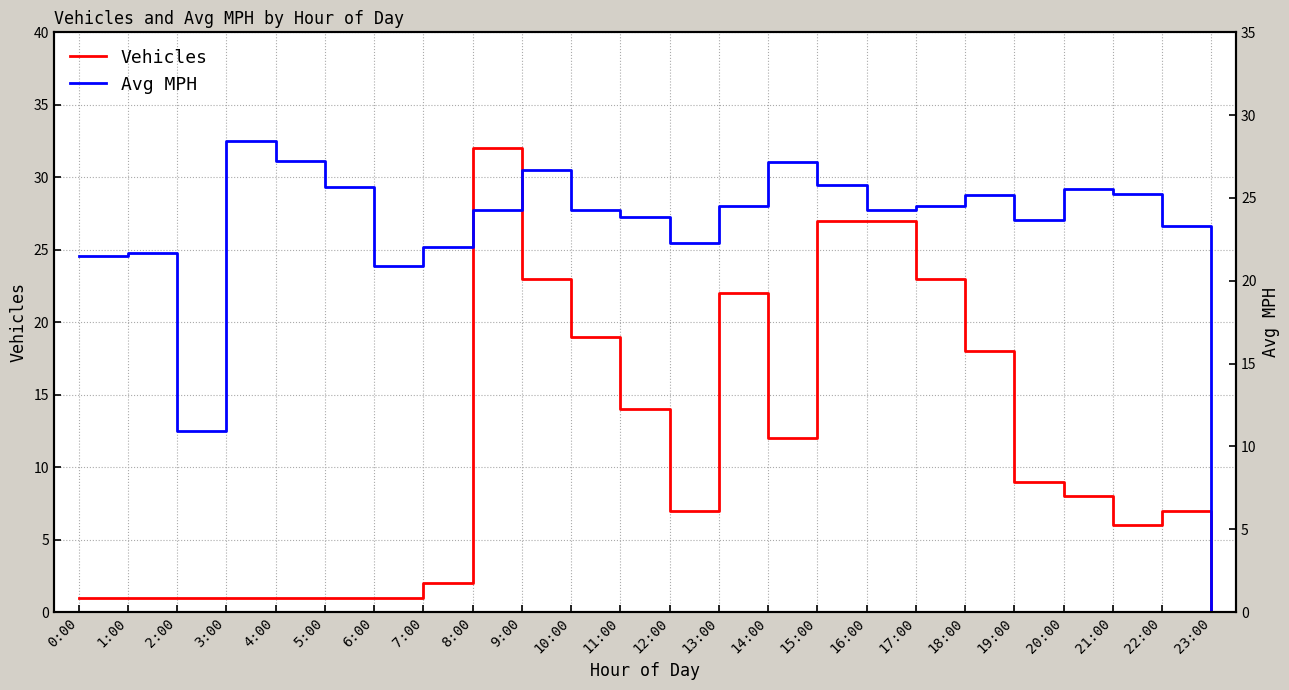

Reading left to right, extract all data points from this chart.

Vehicles: 0:00=1.0	1:00=1.0	2:00=1.0	3:00=1.0	4:00=1.0	5:00=1.0	6:00=1.0	7:00=2.0	8:00=32.0	9:00=23.0	10:00=19.0	11:00=14.0	12:00=7.0	13:00=22.0	14:00=12.0	15:00=27.0	16:00=27.0	17:00=23.0	18:00=18.0	19:00=9.0	20:00=8.0	21:00=6.0	22:00=7.0	23:00=0.0
Avg MPH: 0:00=21.5	1:00=21.7	2:00=10.9	3:00=28.4	4:00=27.3	5:00=25.7	6:00=20.9	7:00=22.0	8:00=24.3	9:00=26.7	10:00=24.3	11:00=23.9	12:00=22.3	13:00=24.5	14:00=27.2	15:00=25.8	16:00=24.2	17:00=24.5	18:00=25.2	19:00=23.7	20:00=25.6	21:00=25.2	22:00=23.3	23:00=0.0